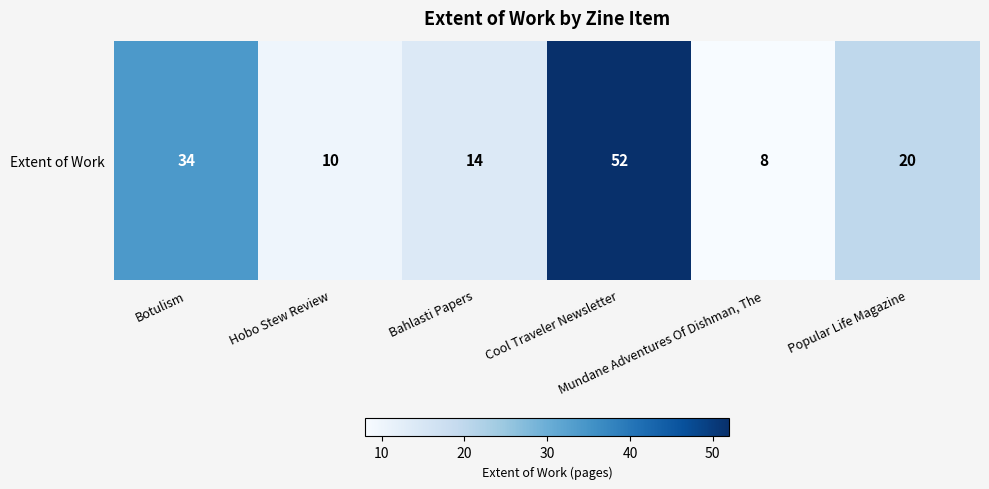

The chart shows a value of 20 at Popular Life Magazine. True or false?

True